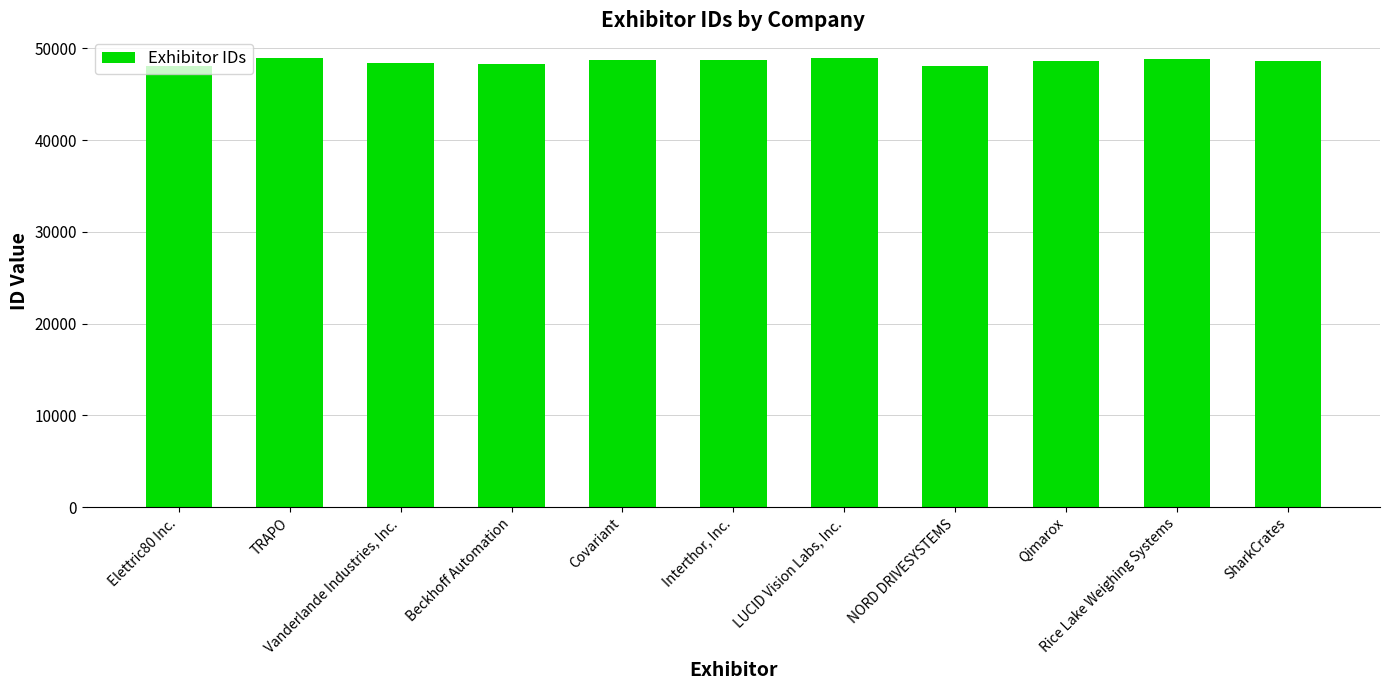

List the labels in order of value, smallest first.

Elettric80 Inc., NORD DRIVESYSTEMS, Beckhoff Automation, Vanderlande Industries, Inc., SharkCrates, Qimarox, Covariant, Interthor, Inc., Rice Lake Weighing Systems, LUCID Vision Labs, Inc., TRAPO